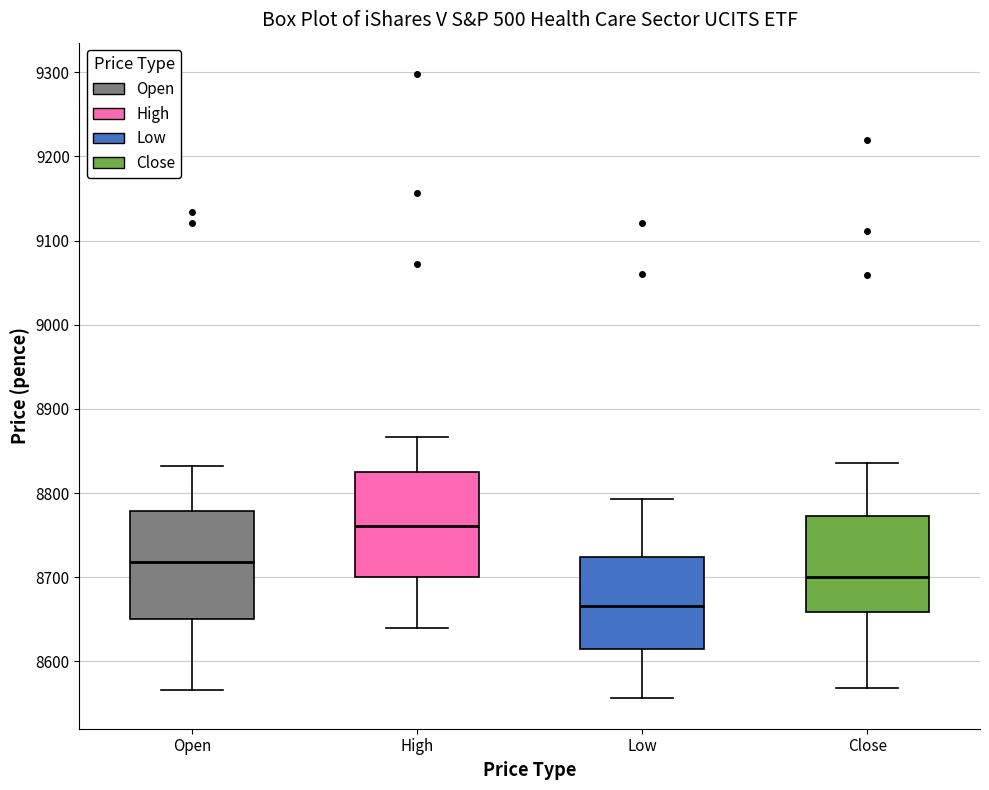

Reading left to right, transcribe this box plot: for each box, give where its median line is, the range the box spans, and where its two whiskers end, as read against the y-axis. The values are not printed on the chart, so give them approximately, as read against the axis.

Open: median 8720, box 8650 to 8780, whiskers 8570 to 8830
High: median 8760, box 8700 to 8820, whiskers 8640 to 8870
Low: median 8670, box 8620 to 8720, whiskers 8560 to 8790
Close: median 8700, box 8660 to 8770, whiskers 8570 to 8840